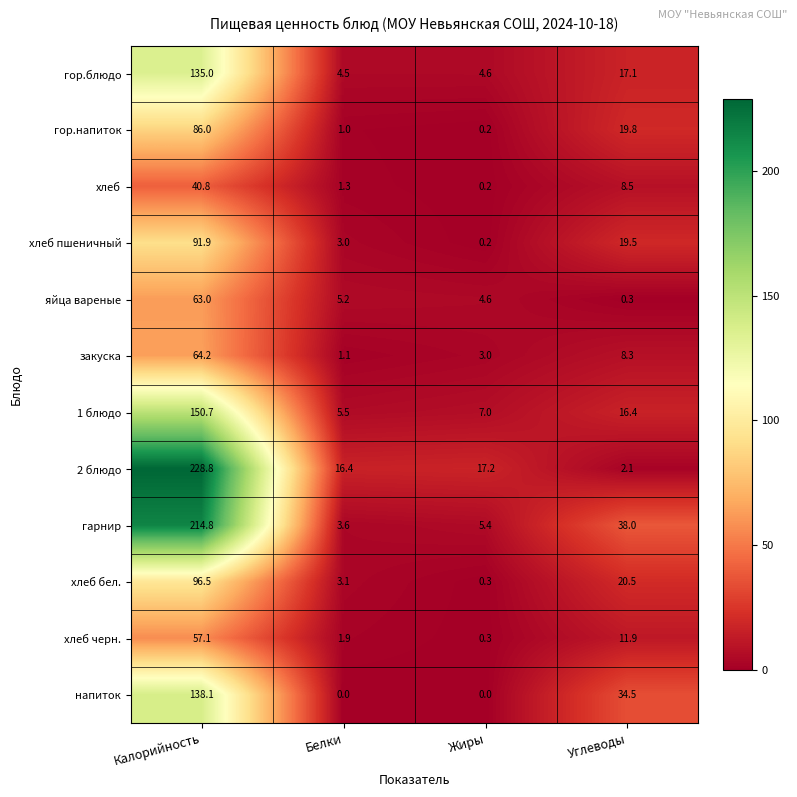

At Белки, list the series in order from smallest to largest.

напиток, гор.напиток, закуска, хлеб, хлеб черн., хлеб пшеничный, хлеб бел., гарнир, гор.блюдо, яйца вареные, 1 блюдо, 2 блюдо